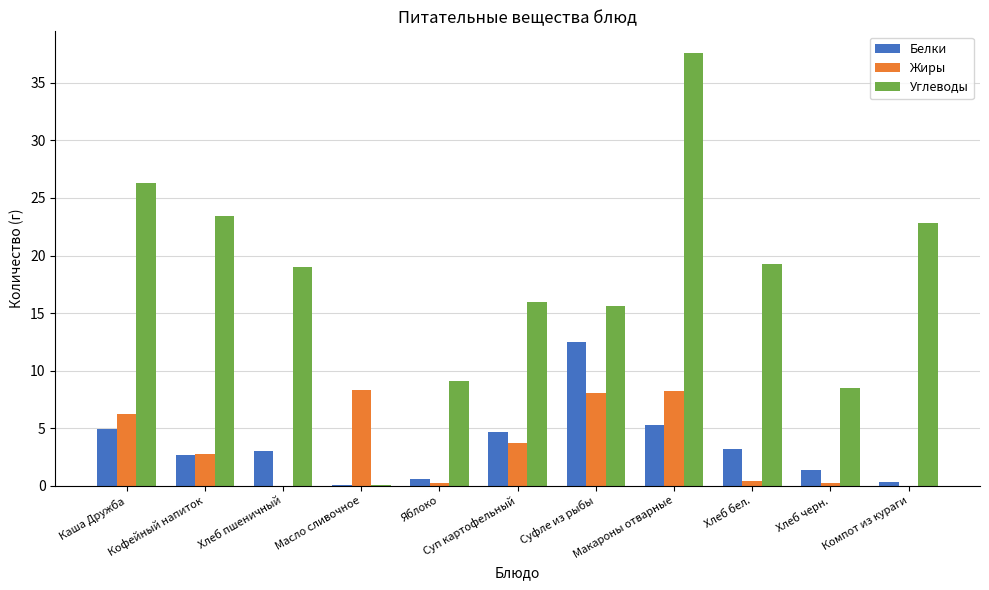

What is the sum of all Углеводы values?

197.7